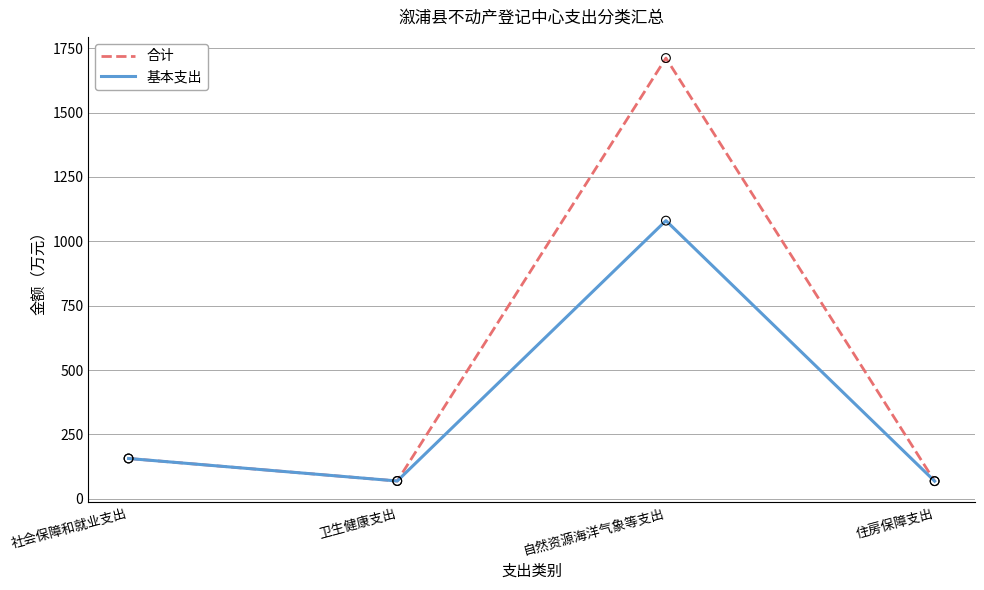

What is the total value across all series at 社会保障和就业支出?

313.0